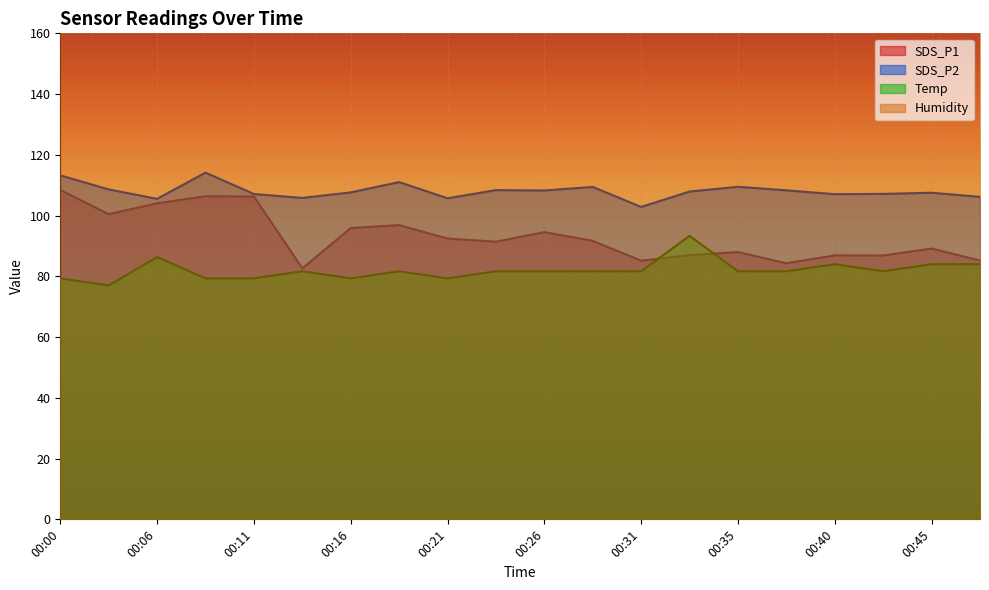

How many intersections are there between SDS_P1 and Temp?

2